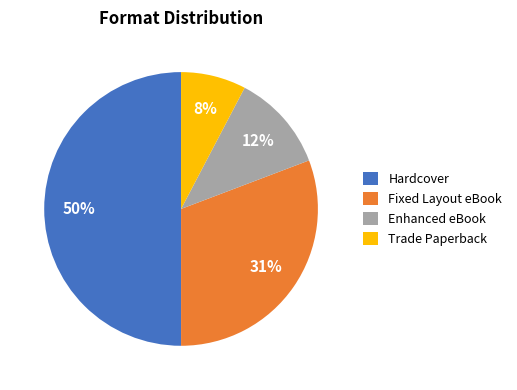

To the nearest percent, what is the difference between the largest and smallest slice percentages?

42%